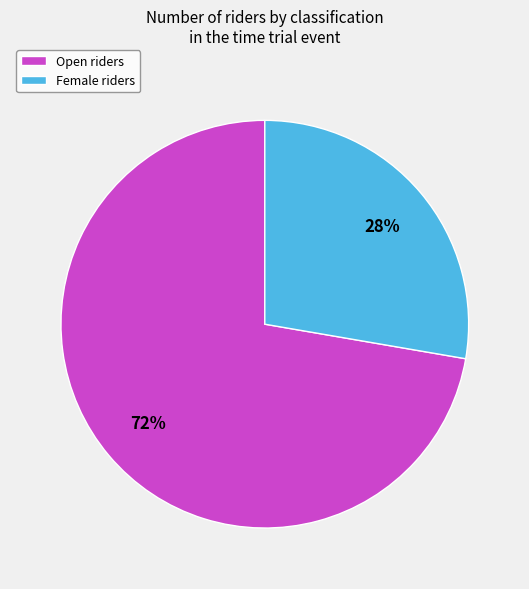

True or false: Open accounts for 72% of the total.

True